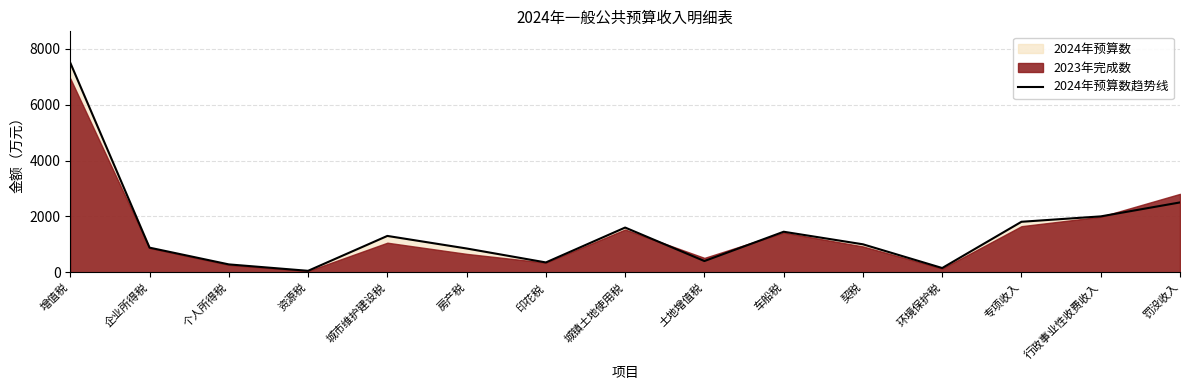

Rank the categories by value from lowest to highest.

资源税, 环境保护税, 个人所得税, 印花税, 土地增值税, 房产税, 企业所得税, 契税, 城市维护建设税, 车船税, 城镇土地使用税, 专项收入, 行政事业性收费收入, 罚没收入, 增值税